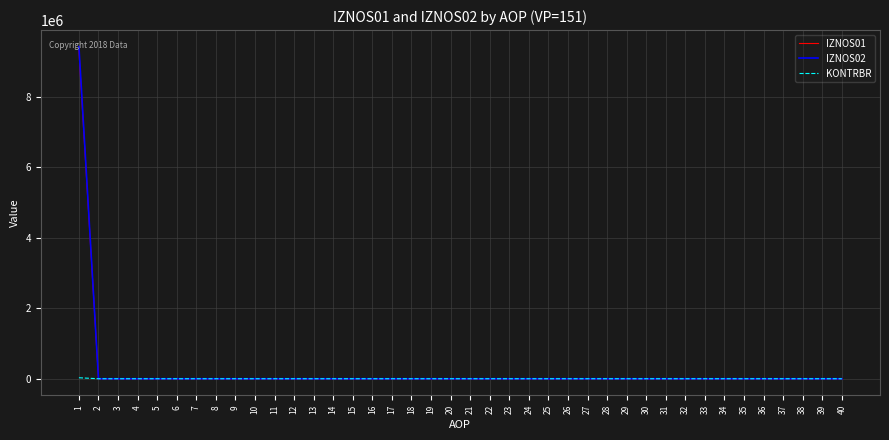

The value of IZNOS01 at 36 is -5199641.4. True or false?

False